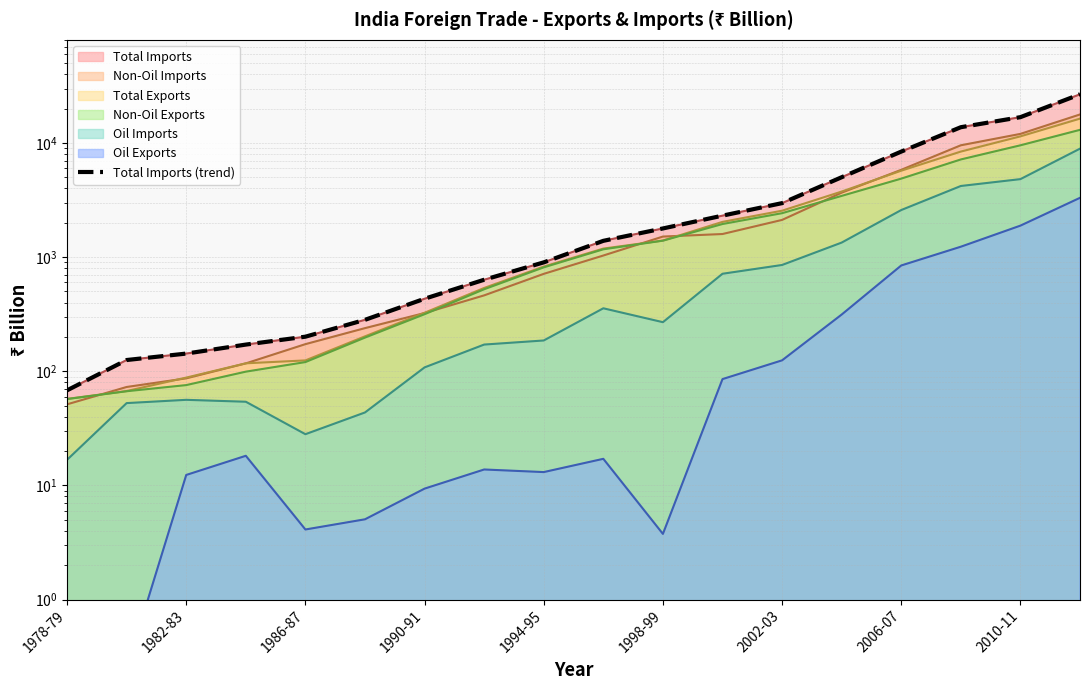

True or false: the data shows 63.2 at 1990-91.

False